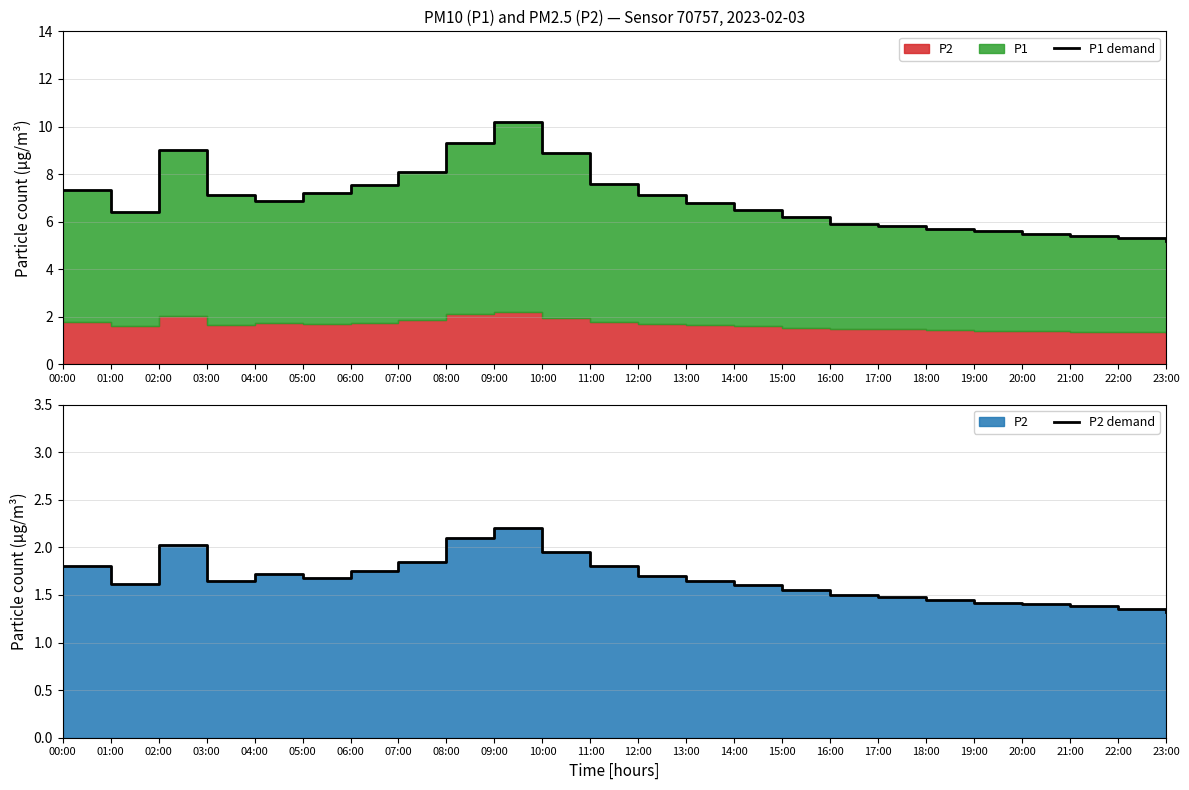

At which category is the sum across all series the highest?

09:00